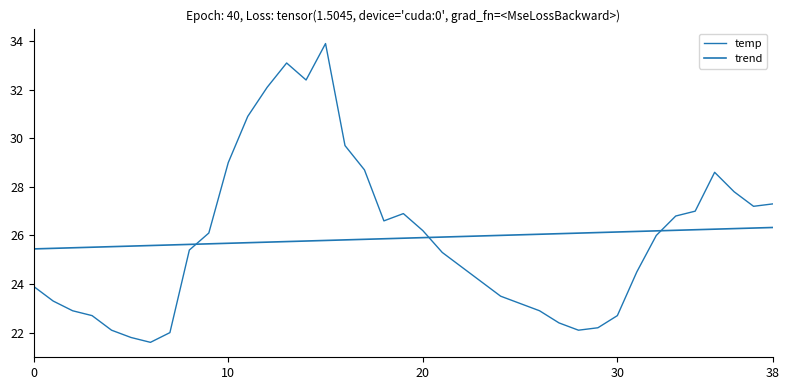

What is the label of the 34th point from the right?

5